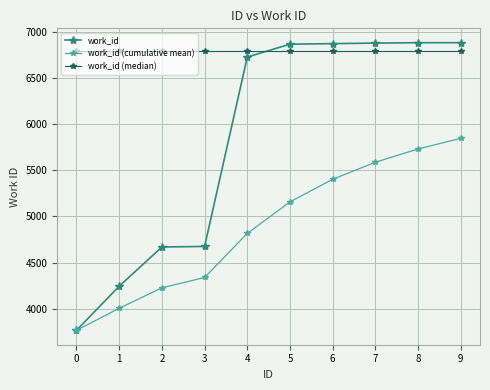

What is the value of the work_id (cumulative mean) point at the 1st from the left?

3766.0